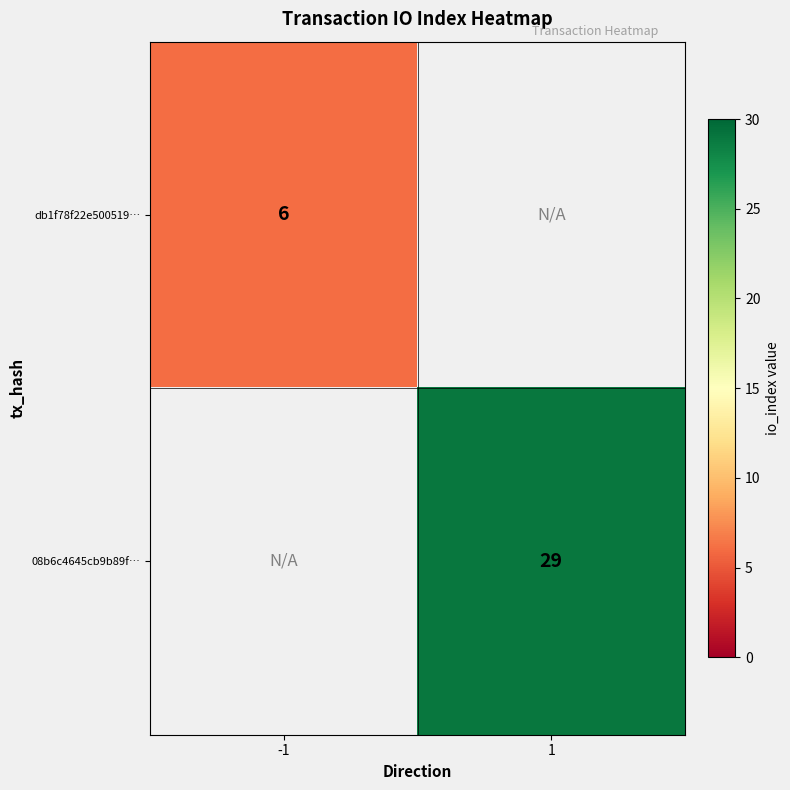

Which category has the lowest value across all series?

-1